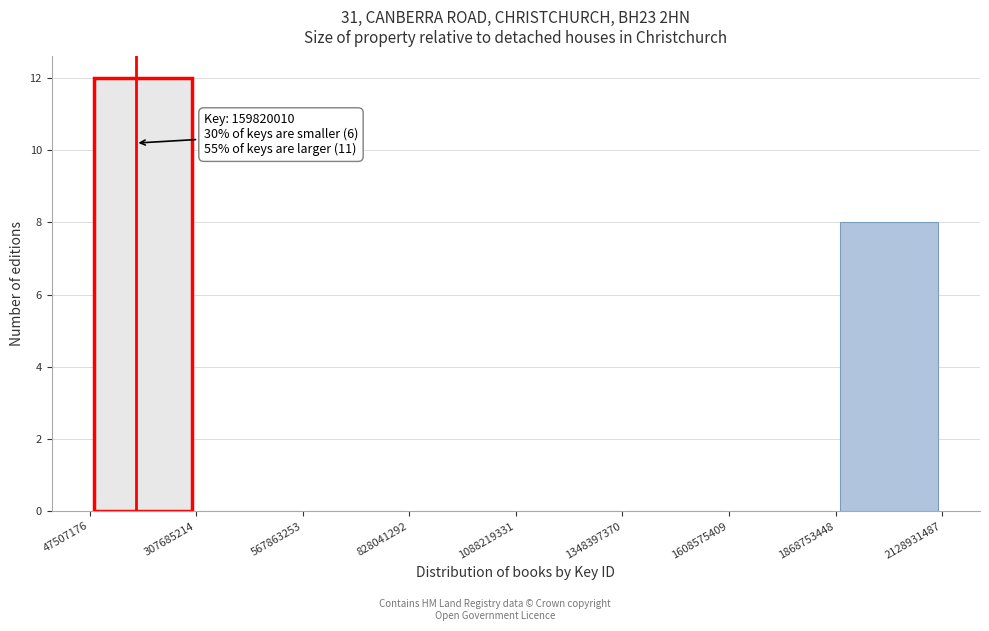

Over which range of the x-axis is the bar tallest?

47507176 to 307685214